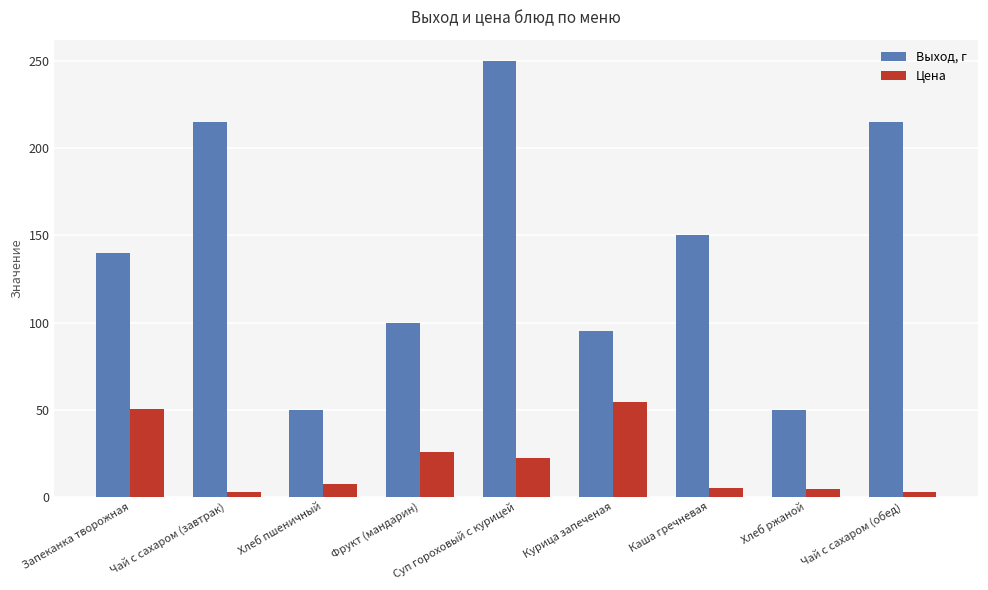

How many bars are there in total?

18